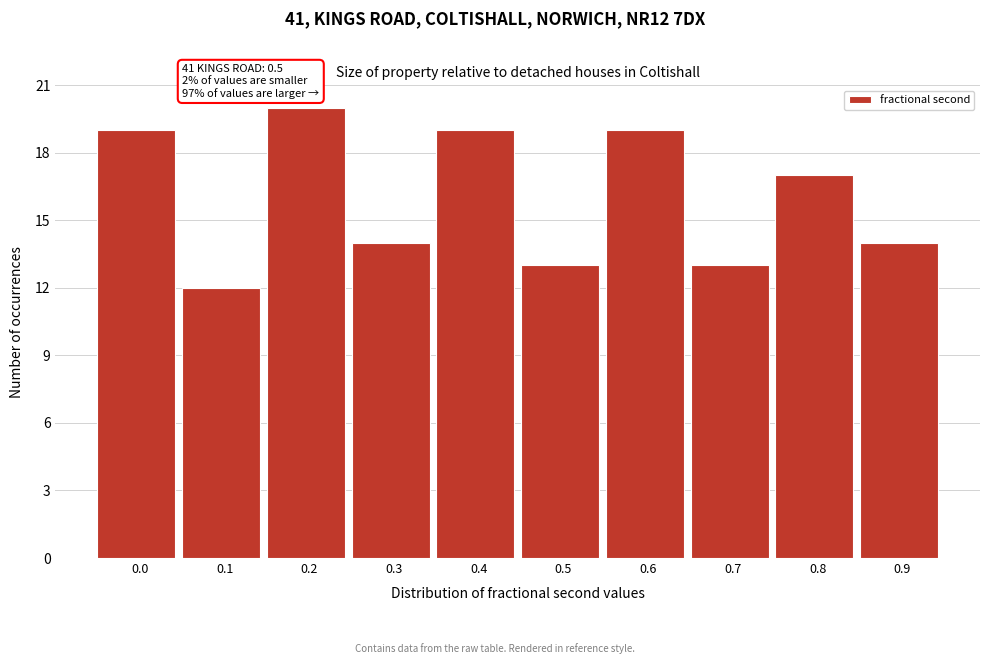

Reading right to left, transcribe all the data shown in this chart.

14	17	13	19	13	19	14	20	12	19